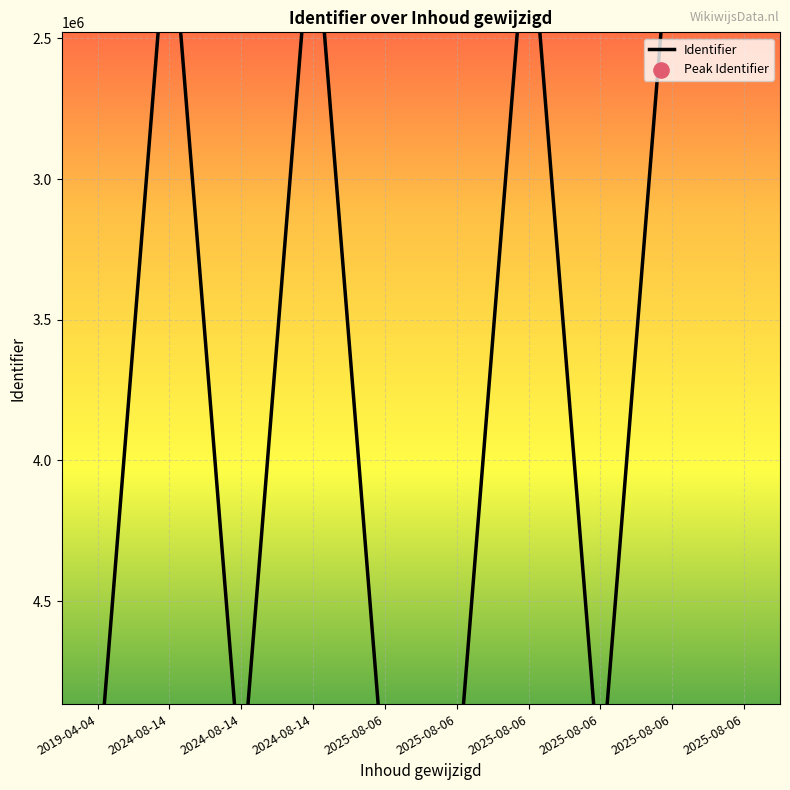

Between 2025-08-06 and 2025-08-06, which is larger?

2025-08-06